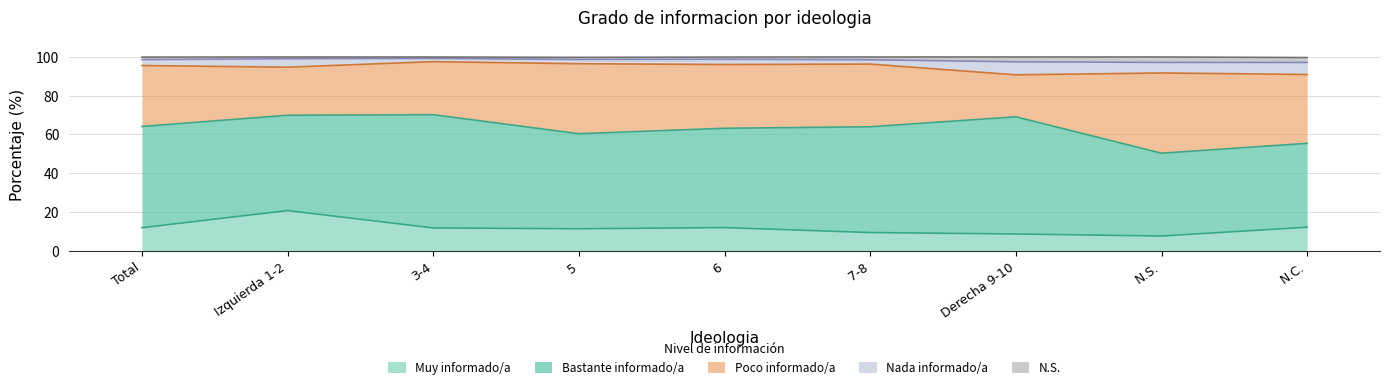

At which label is Muy informado/a closest to 14?

N.C.